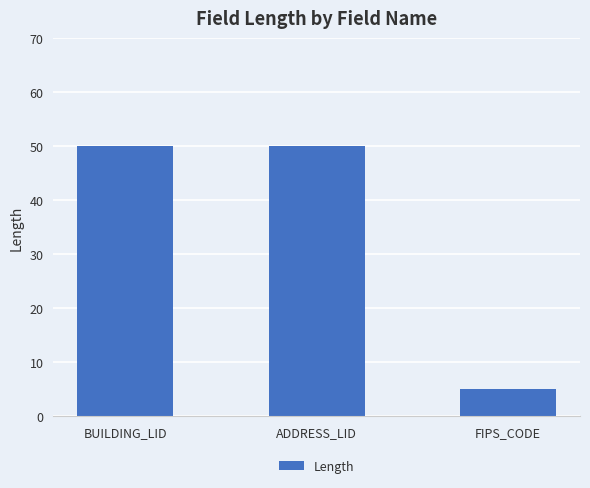

How many values are below 50?

1